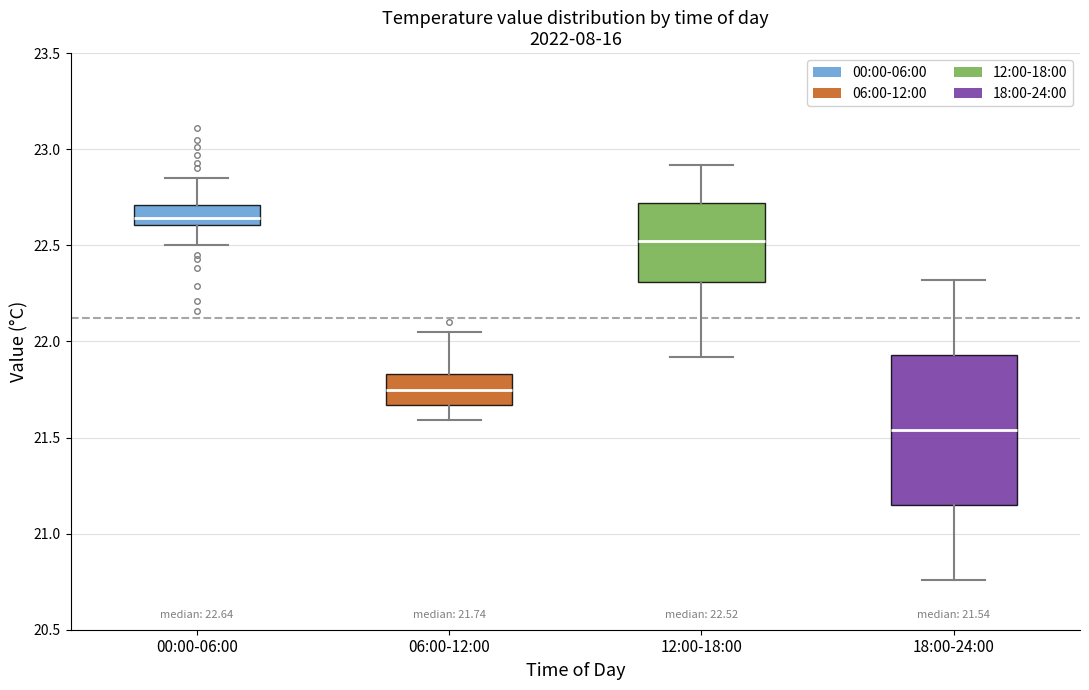

Comparing the boxes themselves (not the whiskers), which one is the tallest?

18:00-24:00